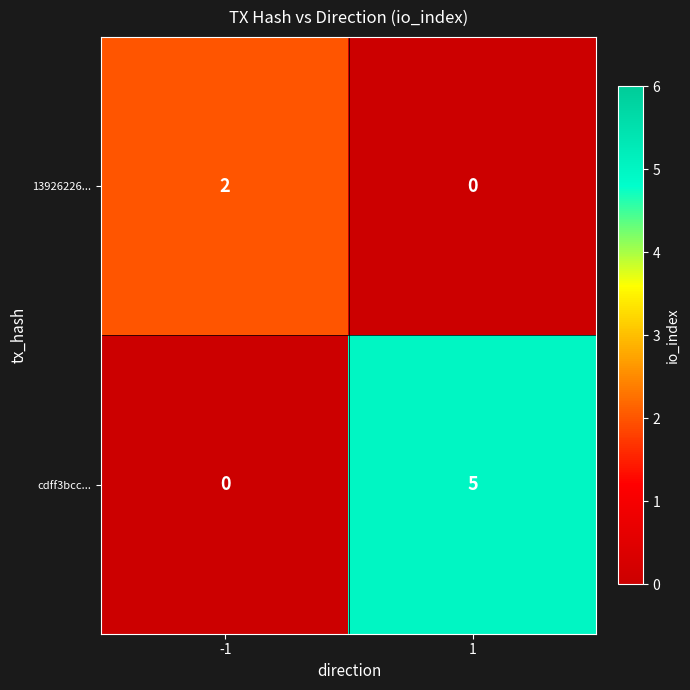

Which series has the largest range (max minus min)?

cdff3bcc...